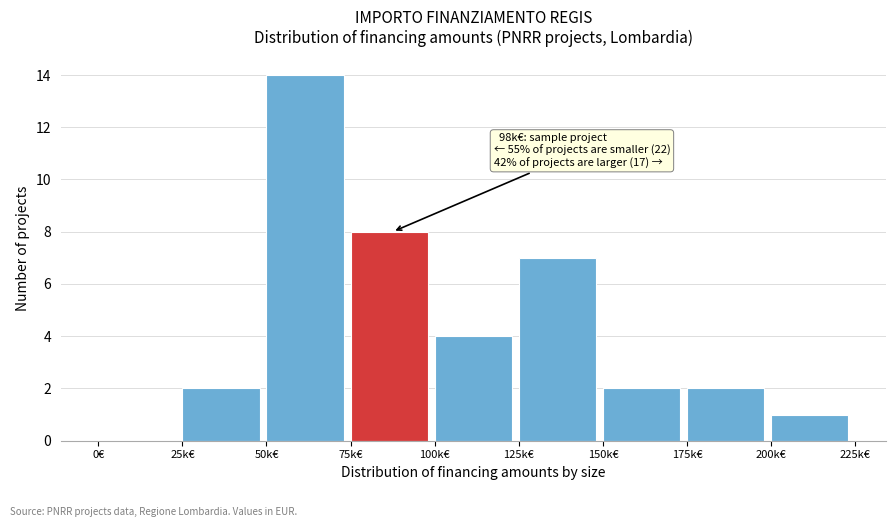

Reading left to right, extract all data points from this chart.

0€=0	25k€=2	50k€=14	75k€=8	100k€=4	125k€=7	150k€=2	175k€=2	200k€=1